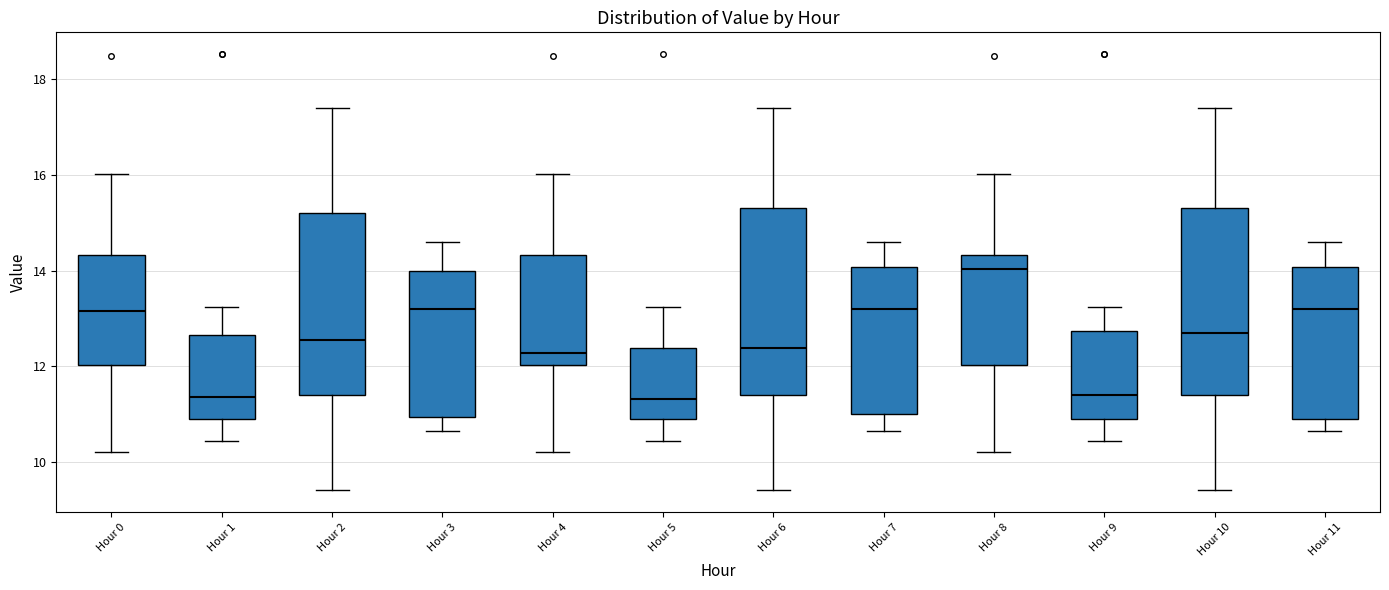

Reading left to right, read every box against the y-axis: the position of its median line, the range the box covers, and the ends of its whiskers. The values are not printed on the chart, so give them approximately, as read against the axis.

Hour 0: median 13.2, box 12.0 to 14.4, whiskers 10.2 to 16.0
Hour 1: median 11.4, box 11.0 to 12.6, whiskers 10.4 to 13.2
Hour 2: median 12.6, box 11.4 to 15.2, whiskers 9.4 to 17.4
Hour 3: median 13.2, box 11.0 to 14.0, whiskers 10.6 to 14.6
Hour 4: median 12.2, box 12.0 to 14.4, whiskers 10.2 to 16.0
Hour 5: median 11.4, box 11.0 to 12.4, whiskers 10.4 to 13.2
Hour 6: median 12.4, box 11.4 to 15.4, whiskers 9.4 to 17.4
Hour 7: median 13.2, box 11.0 to 14.0, whiskers 10.6 to 14.6
Hour 8: median 14.0, box 12.0 to 14.4, whiskers 10.2 to 16.0
Hour 9: median 11.4, box 11.0 to 12.8, whiskers 10.4 to 13.2
Hour 10: median 12.8, box 11.4 to 15.4, whiskers 9.4 to 17.4
Hour 11: median 13.2, box 11.0 to 14.0, whiskers 10.6 to 14.6